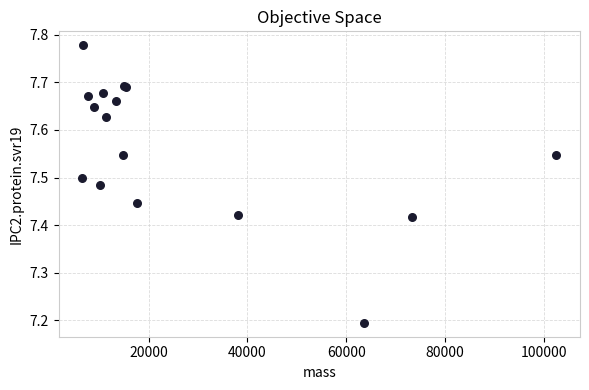

What Y value in the scatter plot is closest to 7?

7.2